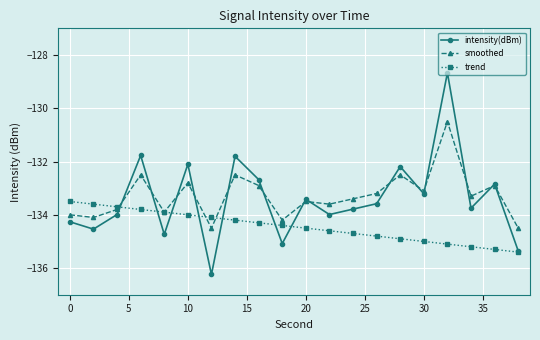

Does the chart display data point markers on the line(s)?

Yes